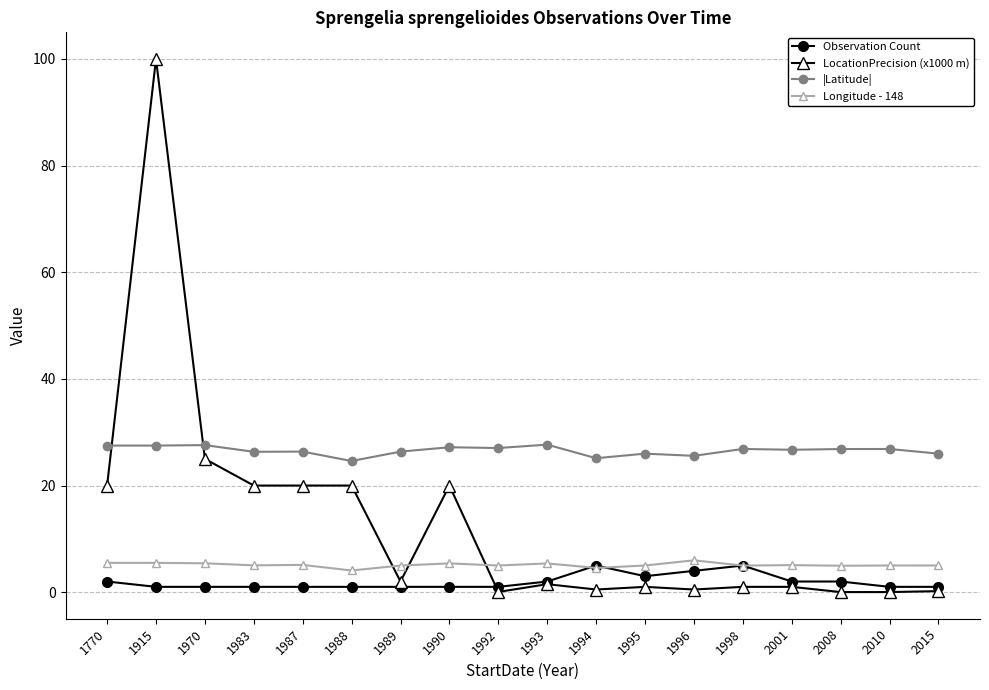

True or false: LocationPrecision (x1000 m) has a value of 1.5 at 1993.

True